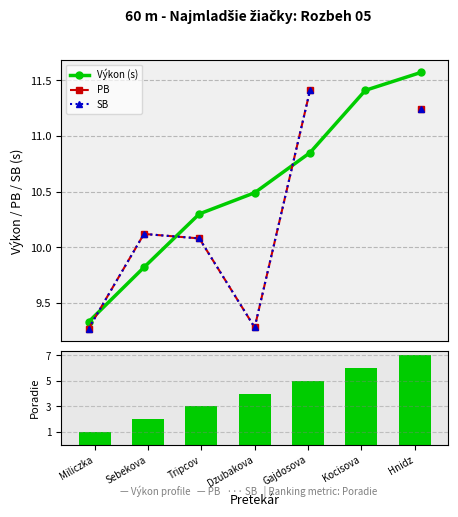

What is the label of the 3rd bar from the left?

Tripcov